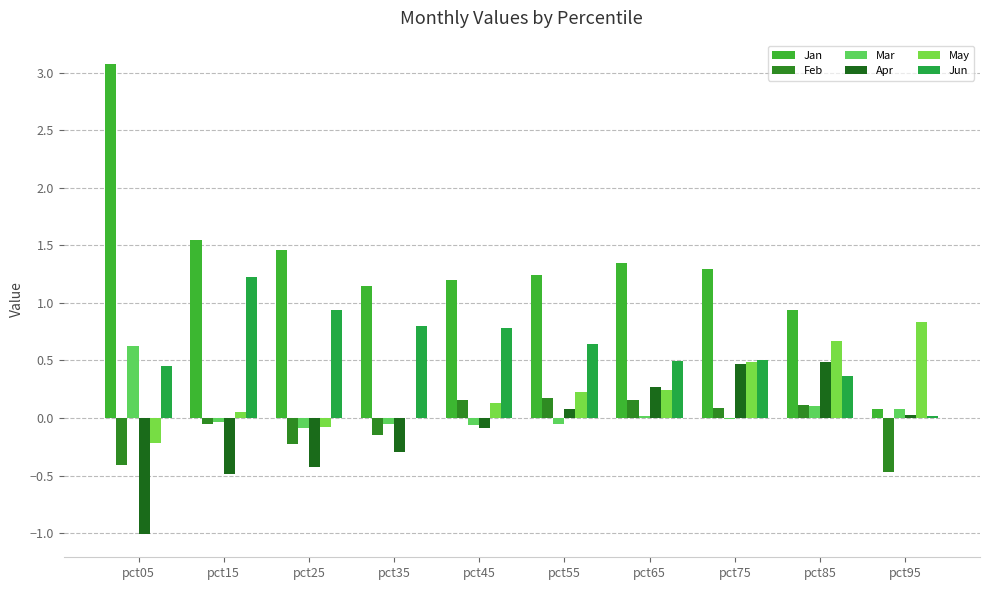

How many groups of bars are there?

10